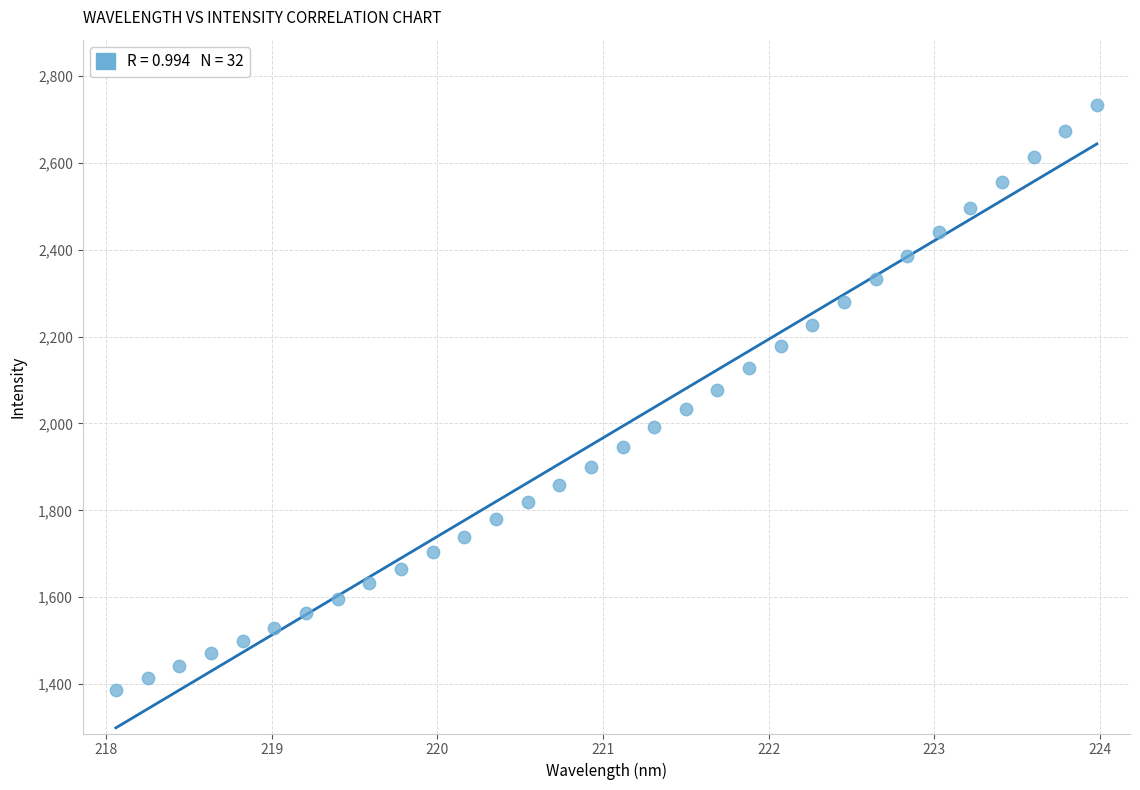

What is the range of Y values (max minus min)?

1346.4